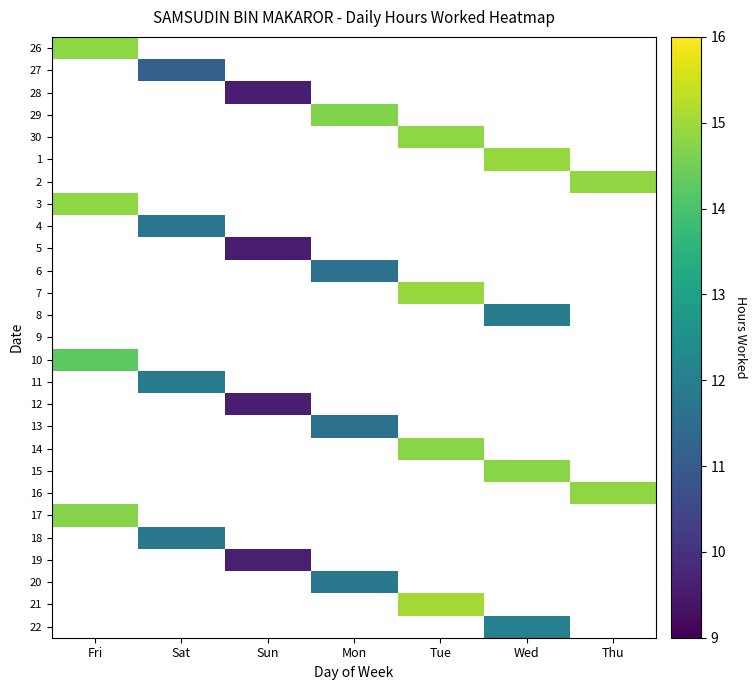

How many series are shown in this chart?

27